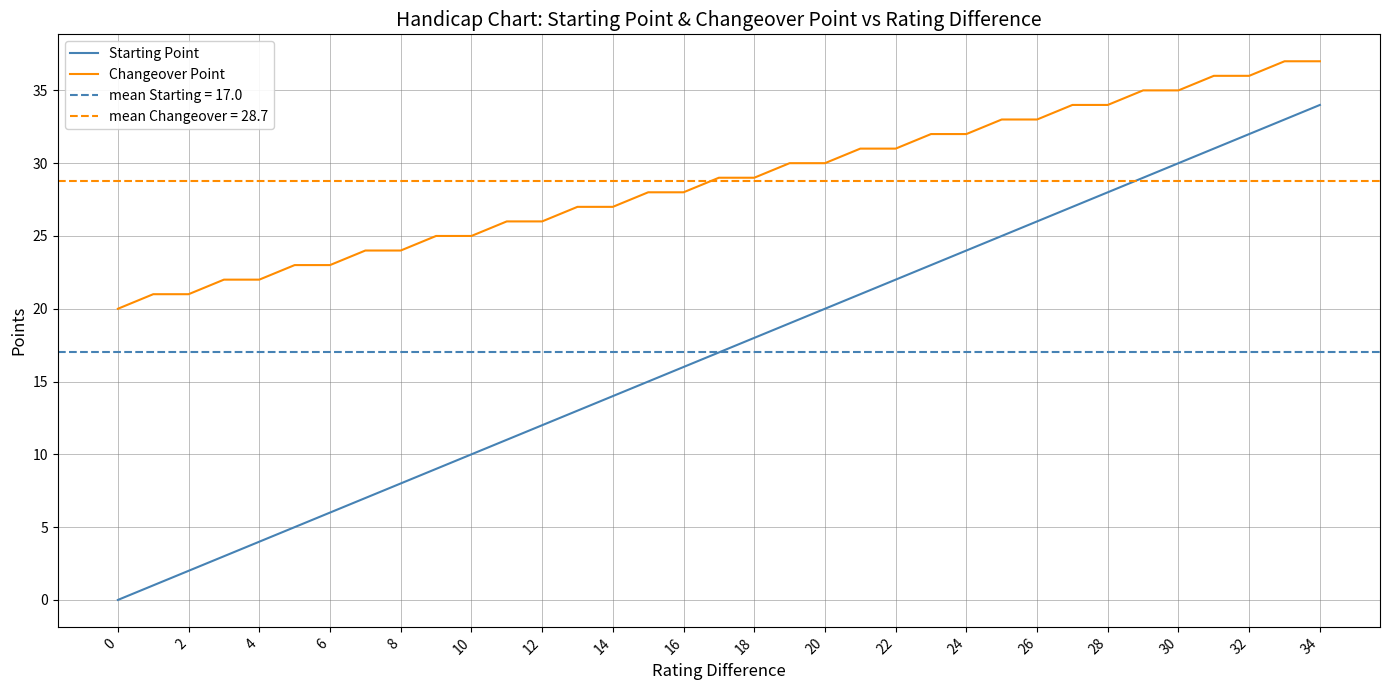

Does the chart display data point markers on the line(s)?

No